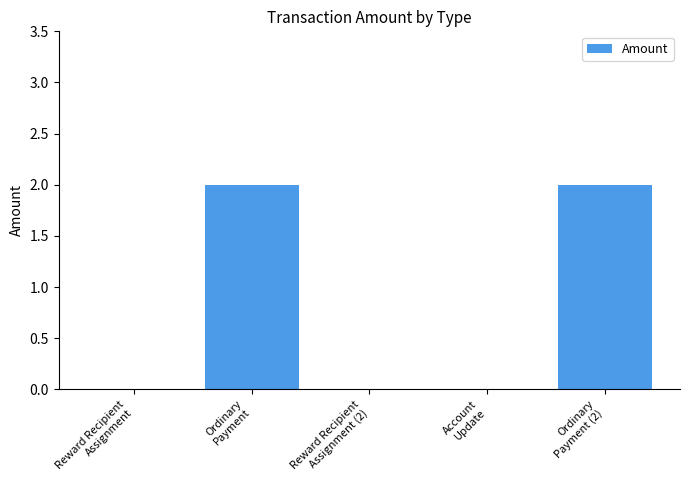

Reading left to right, extract all data points from this chart.

Reward Recipient
Assignment=0	Ordinary
Payment=2	Reward Recipient
Assignment (2)=0	Account
Update=0	Ordinary
Payment (2)=2